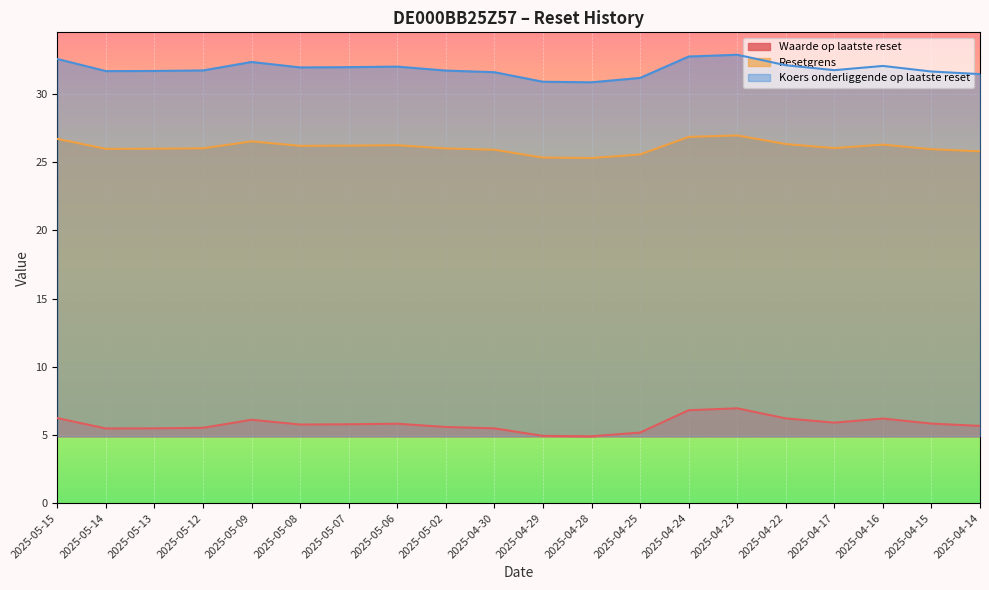

True or false: Resetgrens and Waarde op laatste reset intersect in this chart.

False